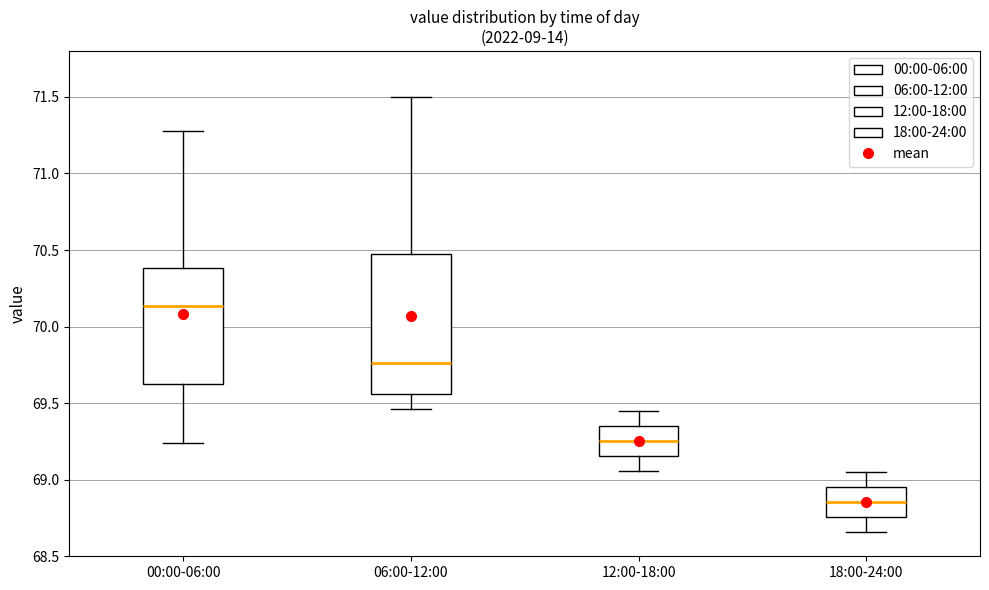

Which box has the highest median line?

00:00-06:00